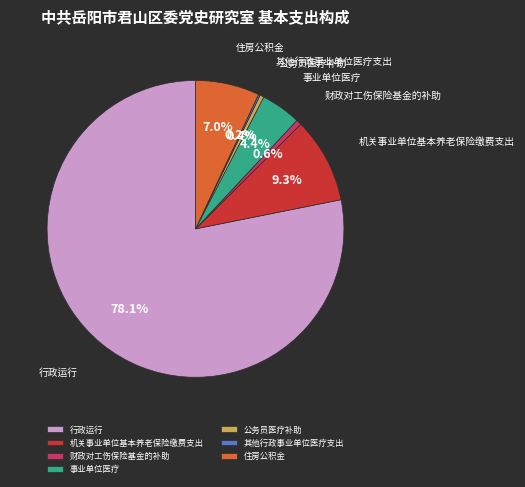

The 行政运行 slice represents 85% of the pie. True or false?

False